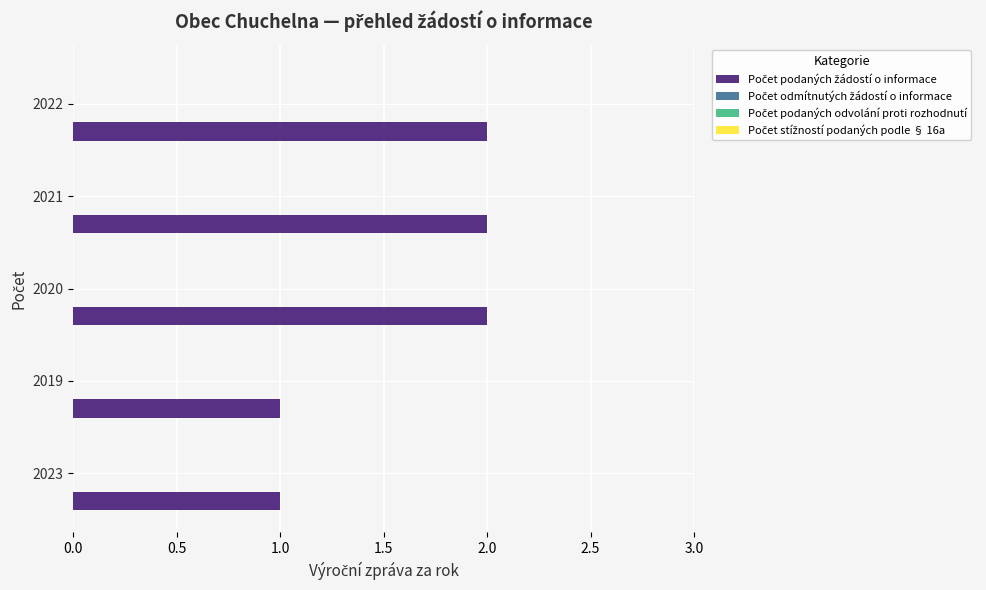

What is the sum of all values?

8